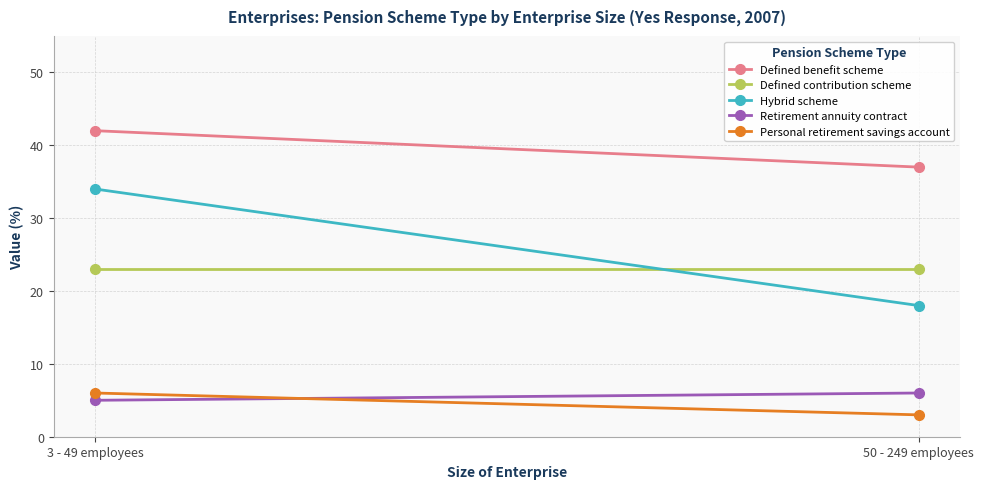

Reading left to right, transcribe all the data shown in this chart.

Defined benefit scheme: 3 - 49 employees=42	50 - 249 employees=37
Defined contribution scheme: 3 - 49 employees=23	50 - 249 employees=23
Hybrid scheme: 3 - 49 employees=34	50 - 249 employees=18
Retirement annuity contract: 3 - 49 employees=5	50 - 249 employees=6
Personal retirement savings account: 3 - 49 employees=6	50 - 249 employees=3